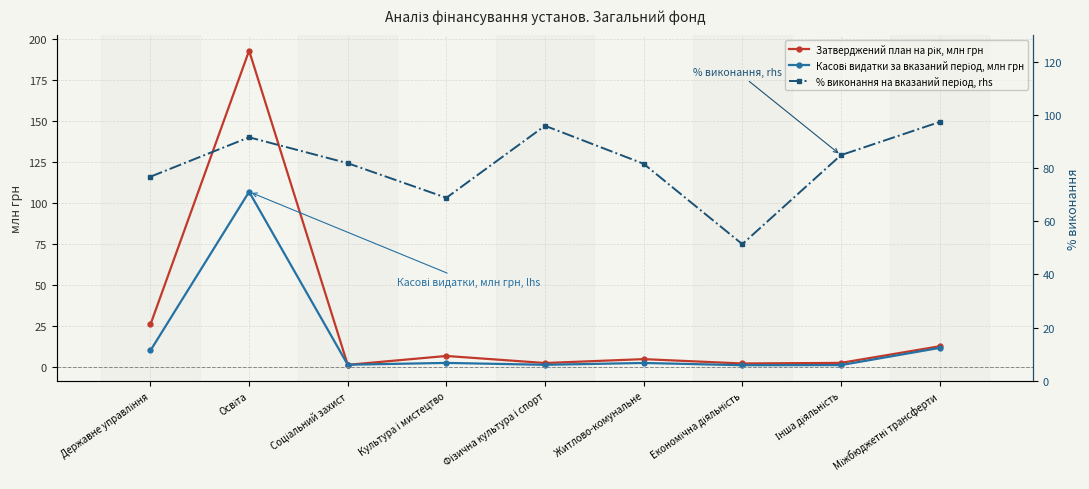

What are all the series names shown in the legend?

Затверджений план на рік, млн грн, Касові видатки за вказаний період, млн грн, % виконання на вказаний період, rhs